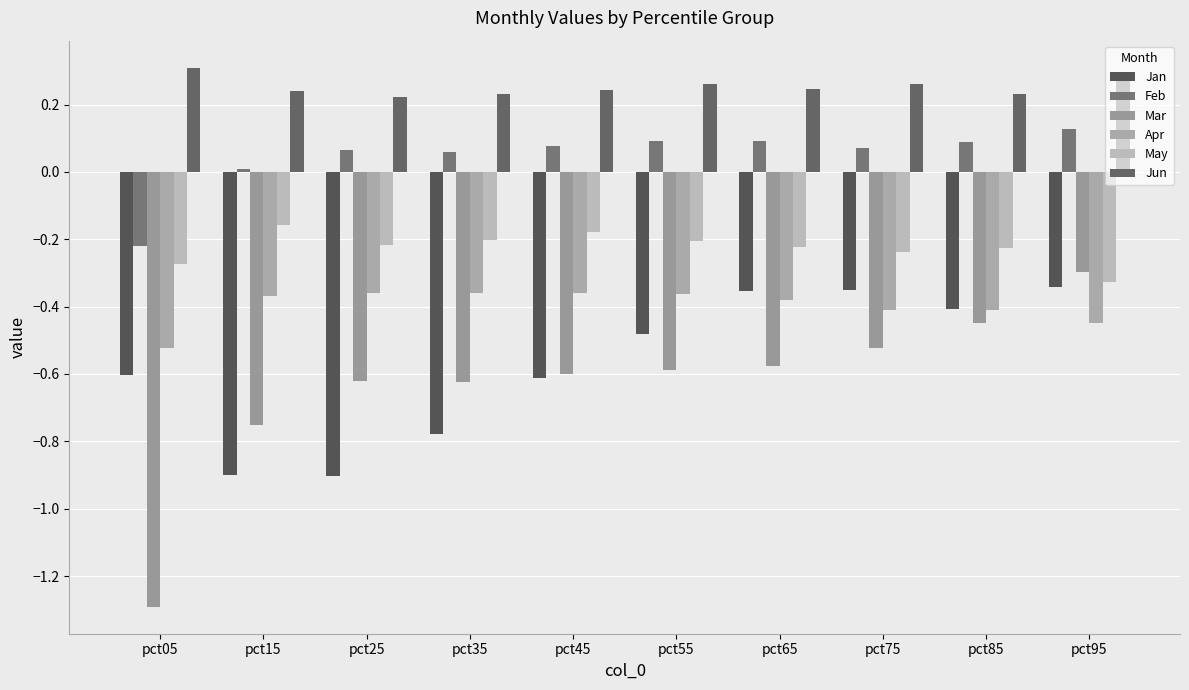

What is the difference between the second highest and minimum values in the Feb series?

0.3